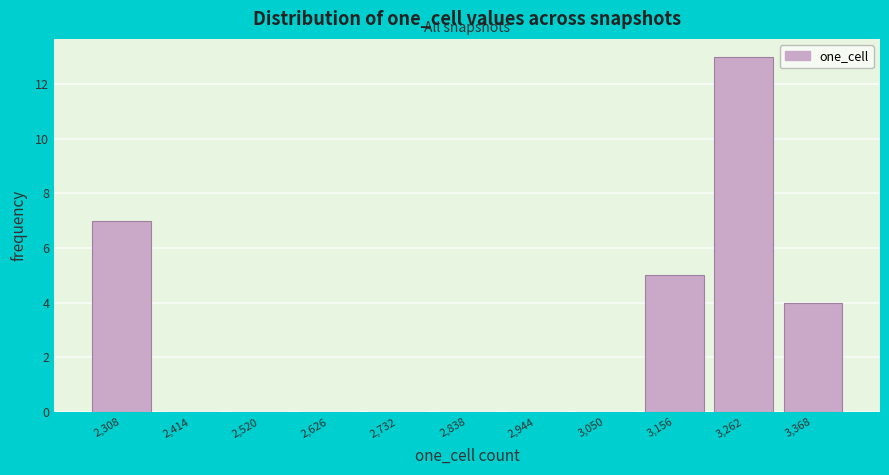

How tall is the bar that spans 2260 to 2360 on the x-axis? Neither the bar edges nor the heights are printed on the chart, so give them approximately, as read against the axes.

7